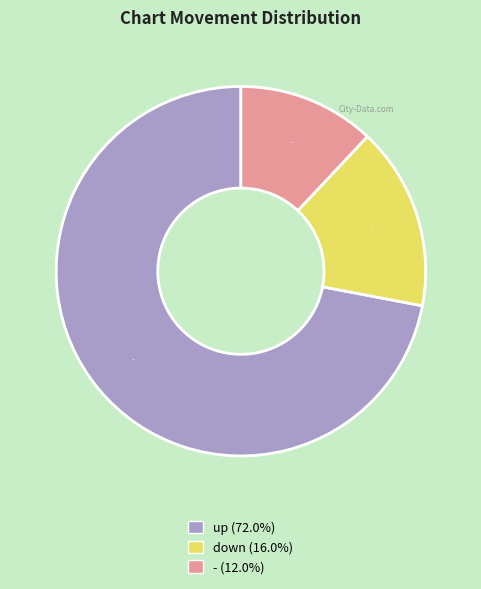

What percentage is NOT represented by down?

84.0%